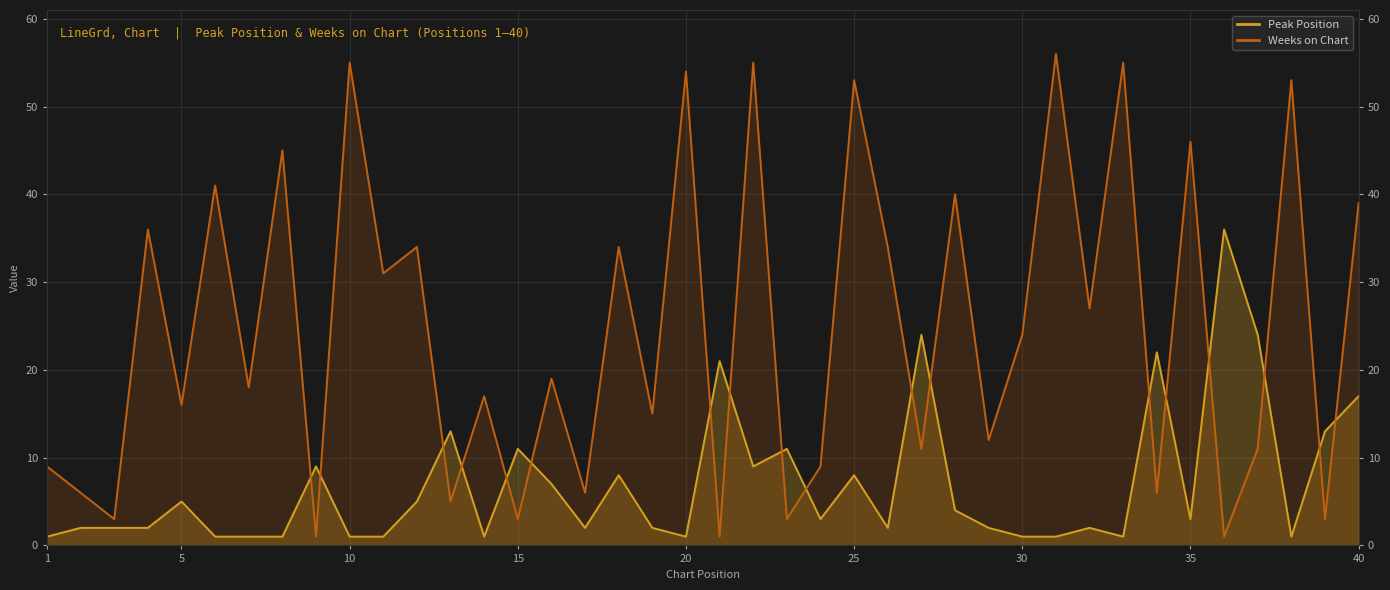

What is the difference between the Peak Position values at 3 and 15?

9